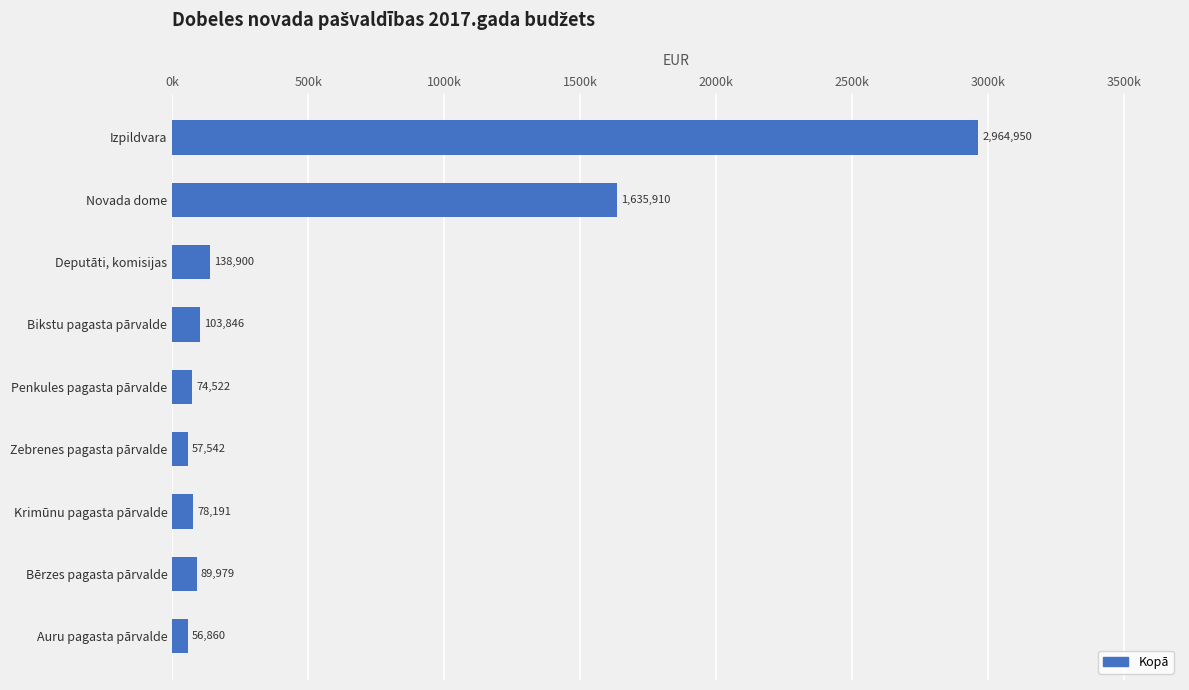

Rank the categories by value from highest to lowest.

Izpildvara, Novada dome, Deputāti, komisijas, Bikstu pagasta pārvalde, Bērzes pagasta pārvalde, Krimūnu pagasta pārvalde, Penkules pagasta pārvalde, Zebrenes pagasta pārvalde, Auru pagasta pārvalde